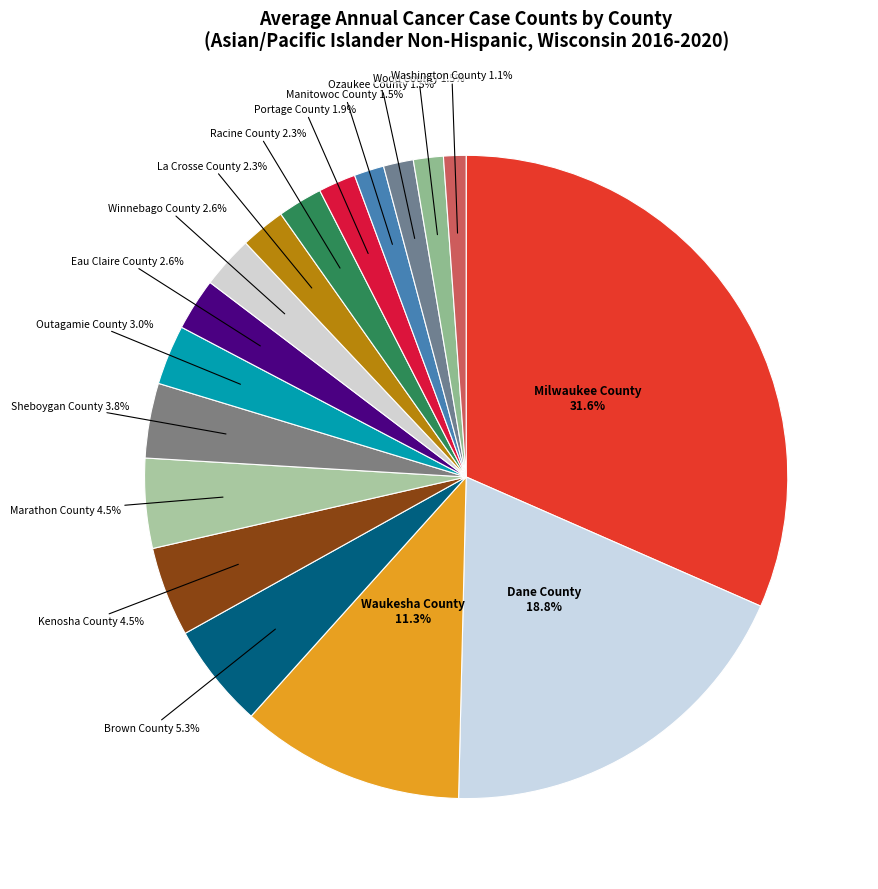

Count the number of slices in the pie.

17